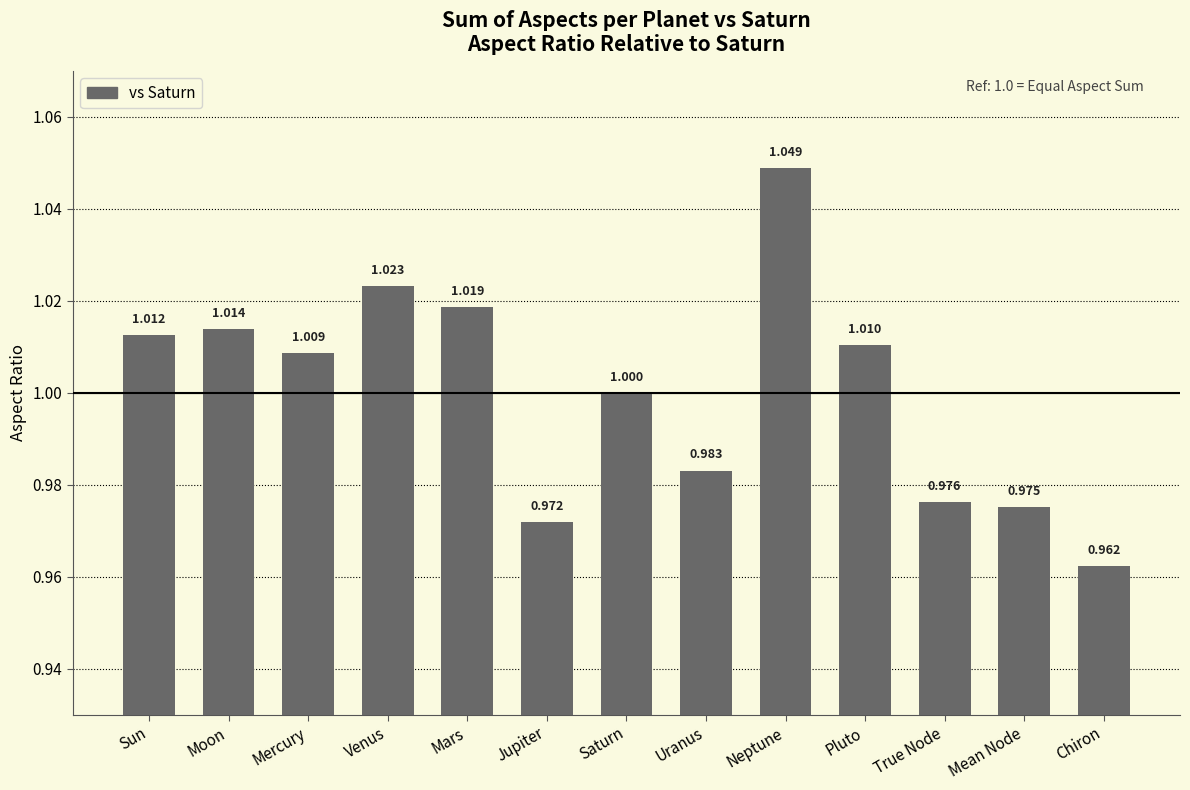

How many distinct data groups are displayed?

1